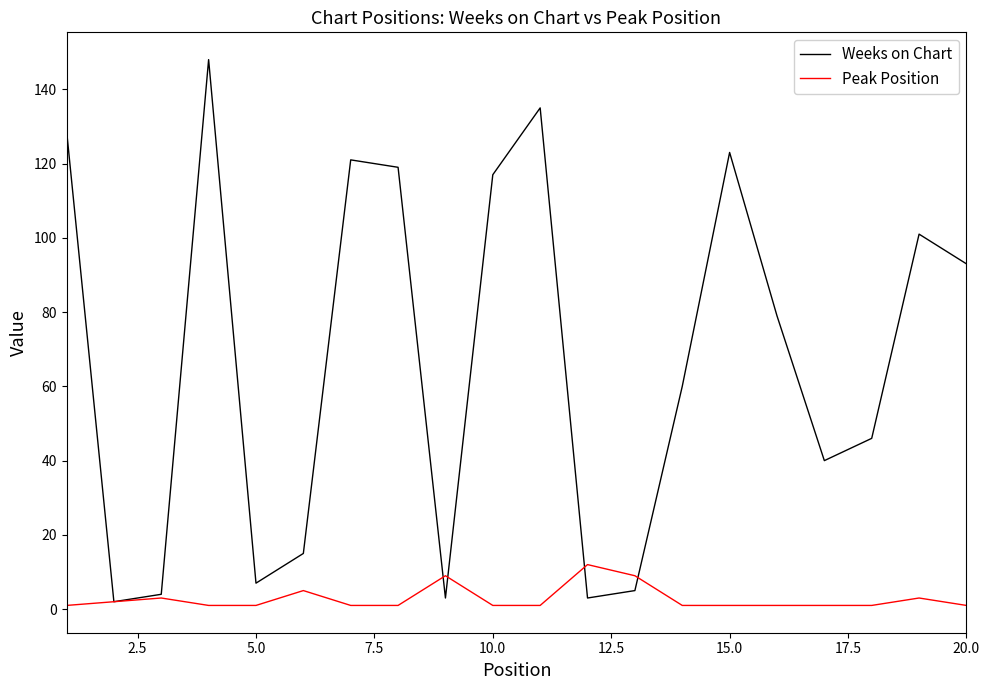

How many interior local peaks does the Weeks on Chart series have?

5